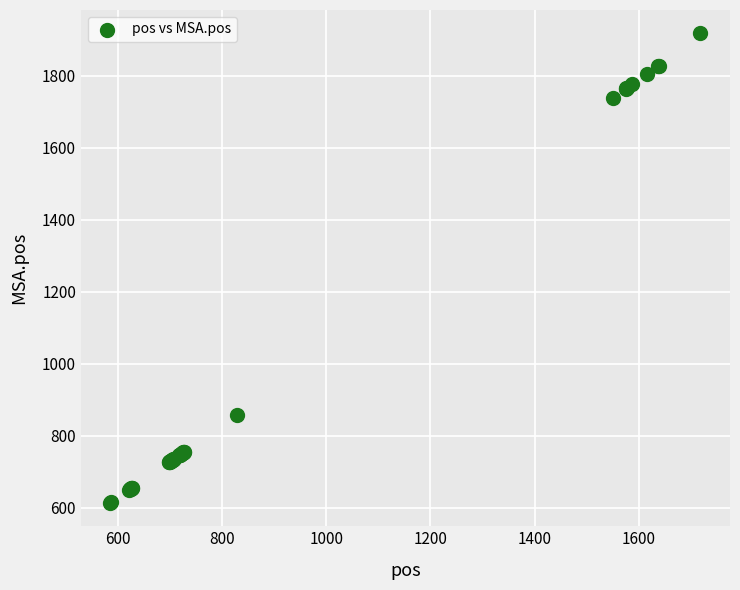

What Y value in the scatter plot is closest to 1266?

857